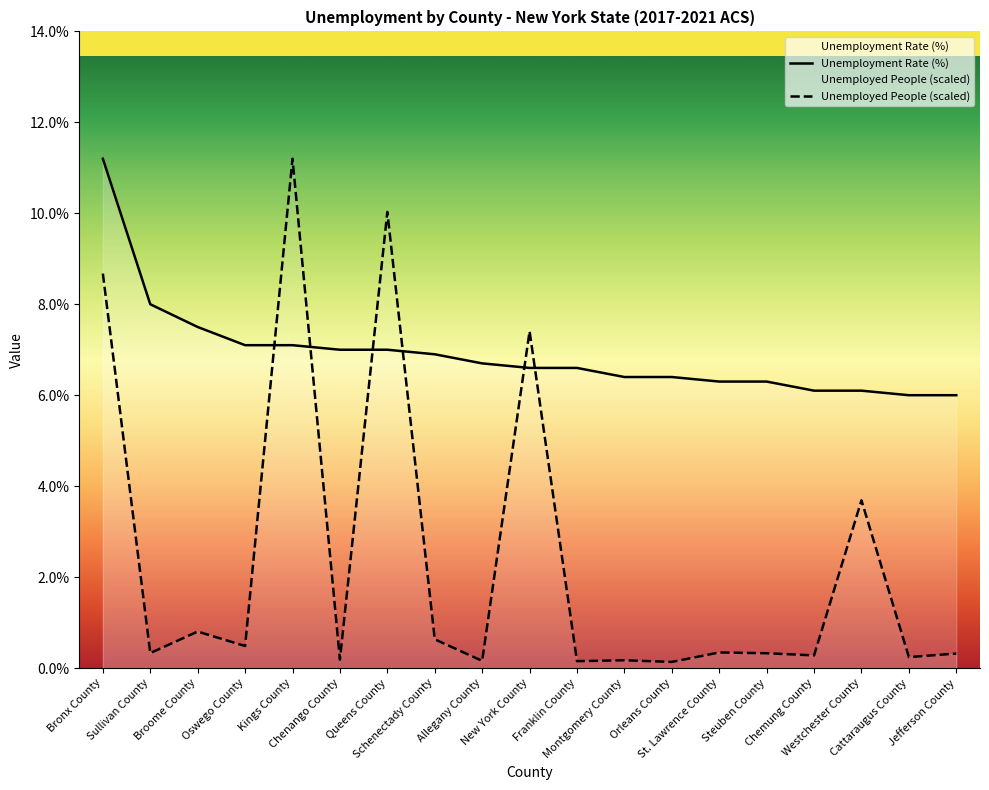

At which label is Unemployed People (scaled) closest to 5?

Westchester County